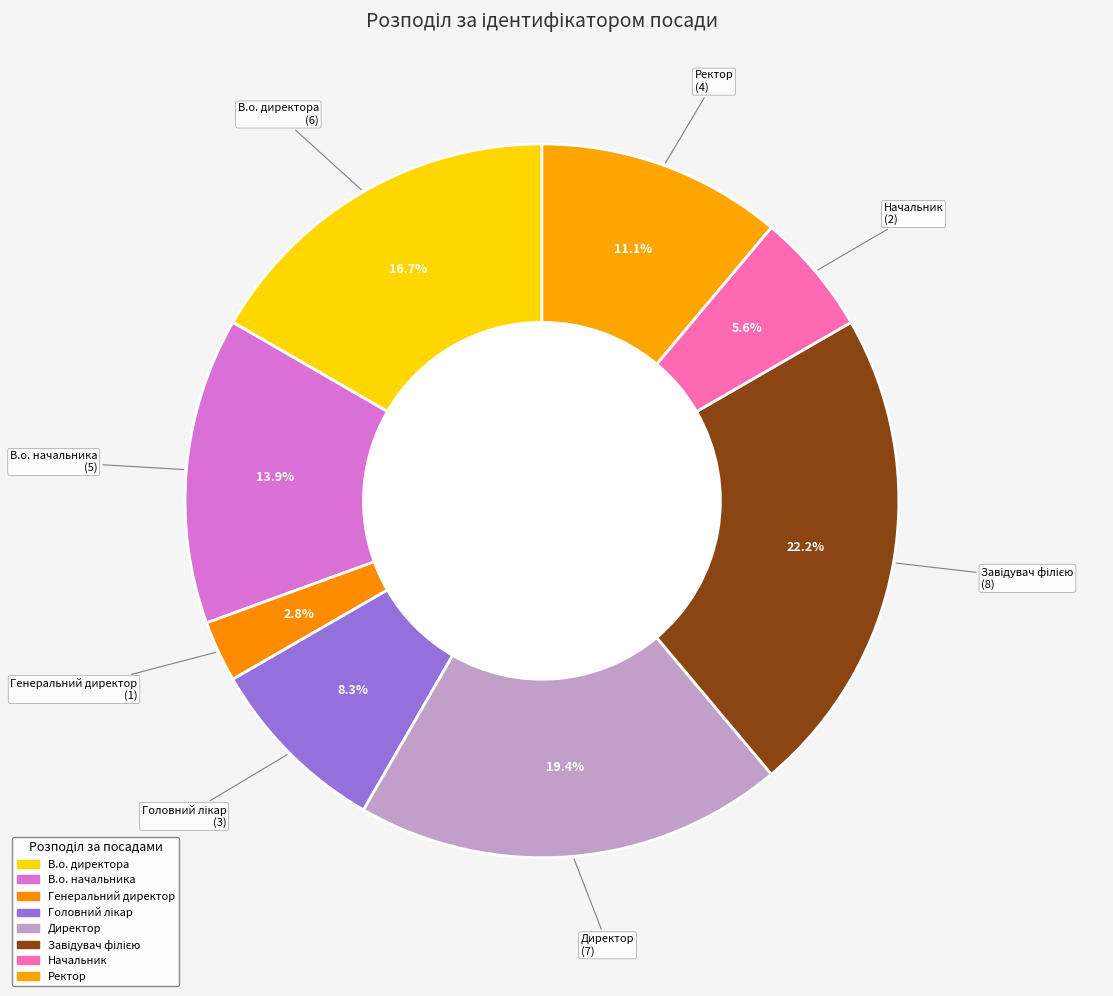

Does any single category account for the majority?

No